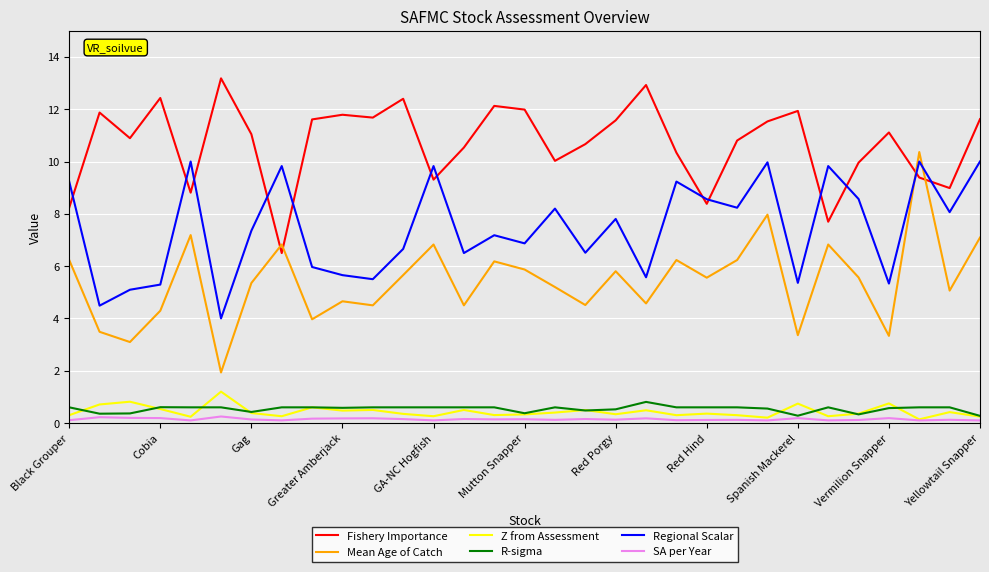

Does the chart display data point markers on the line(s)?

No